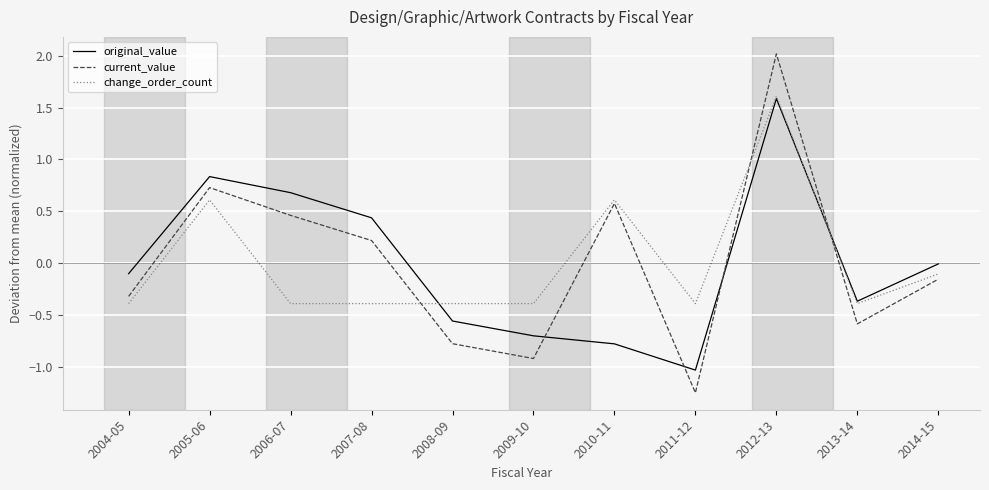

Does the chart display data point markers on the line(s)?

No